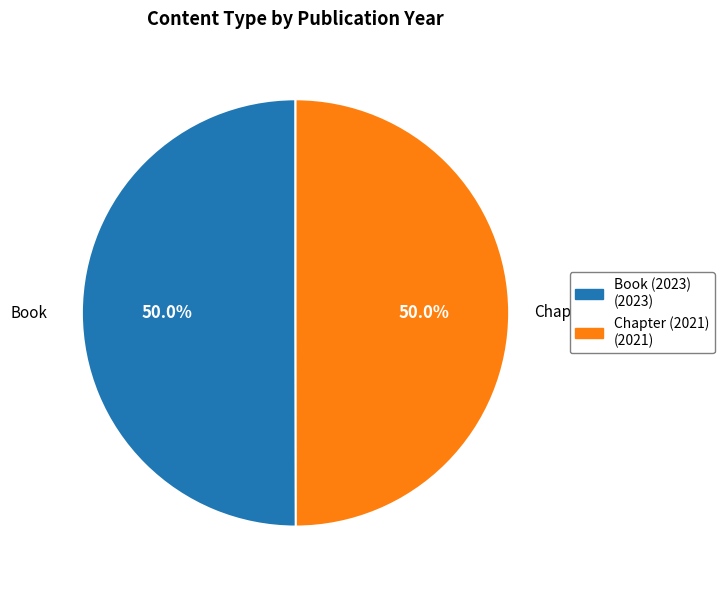

How many segments does this pie chart have?

2